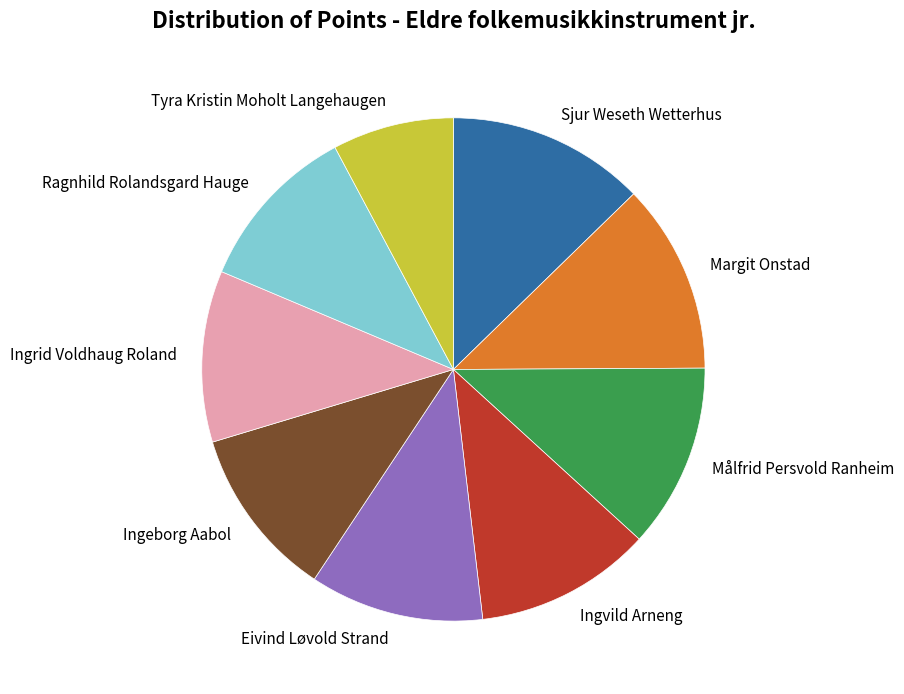

True or false: Ingeborg Aabol accounts for 1% of the total.

False